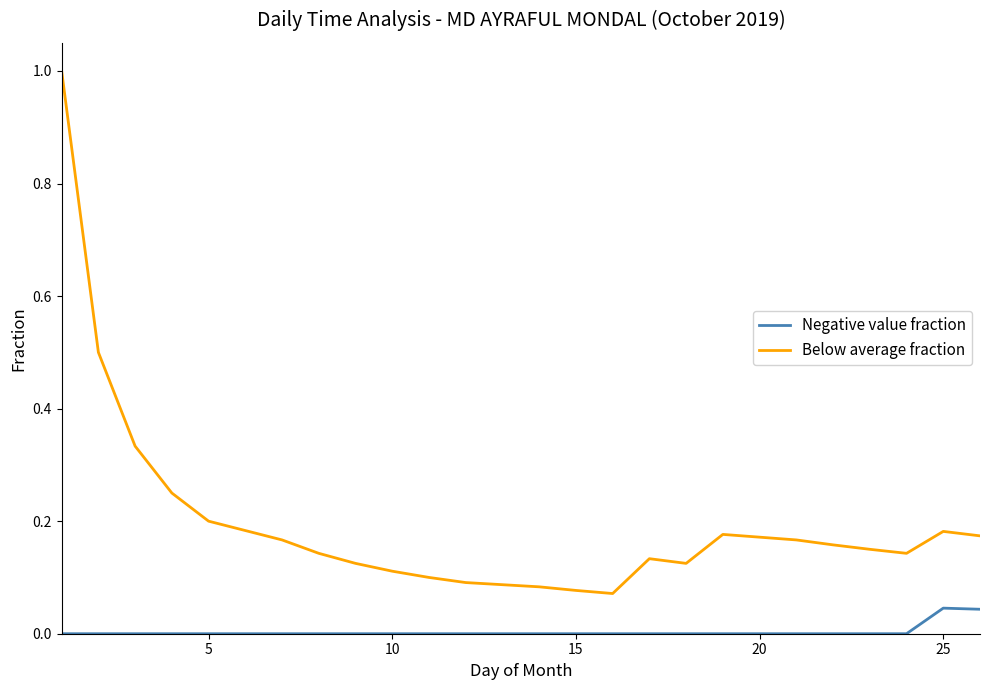

What is the maximum value for Below average fraction?

1.0